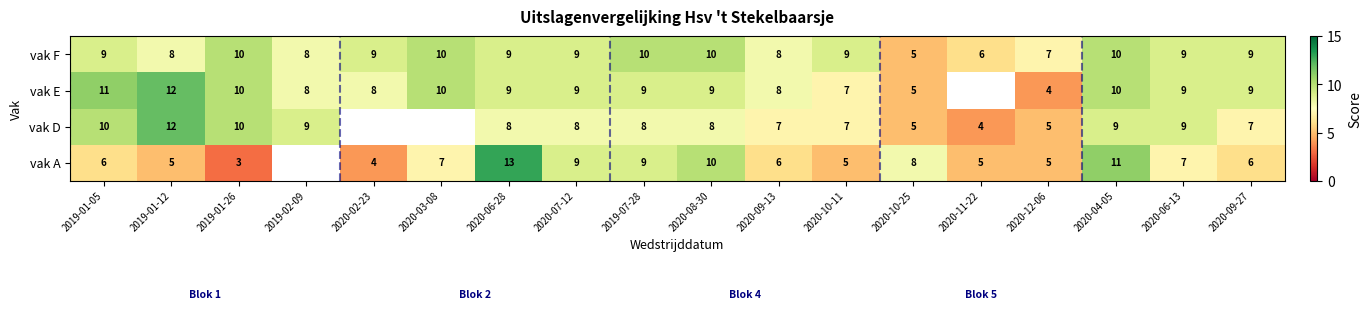

At which category is the sum across all series the highest?

2020-04-05